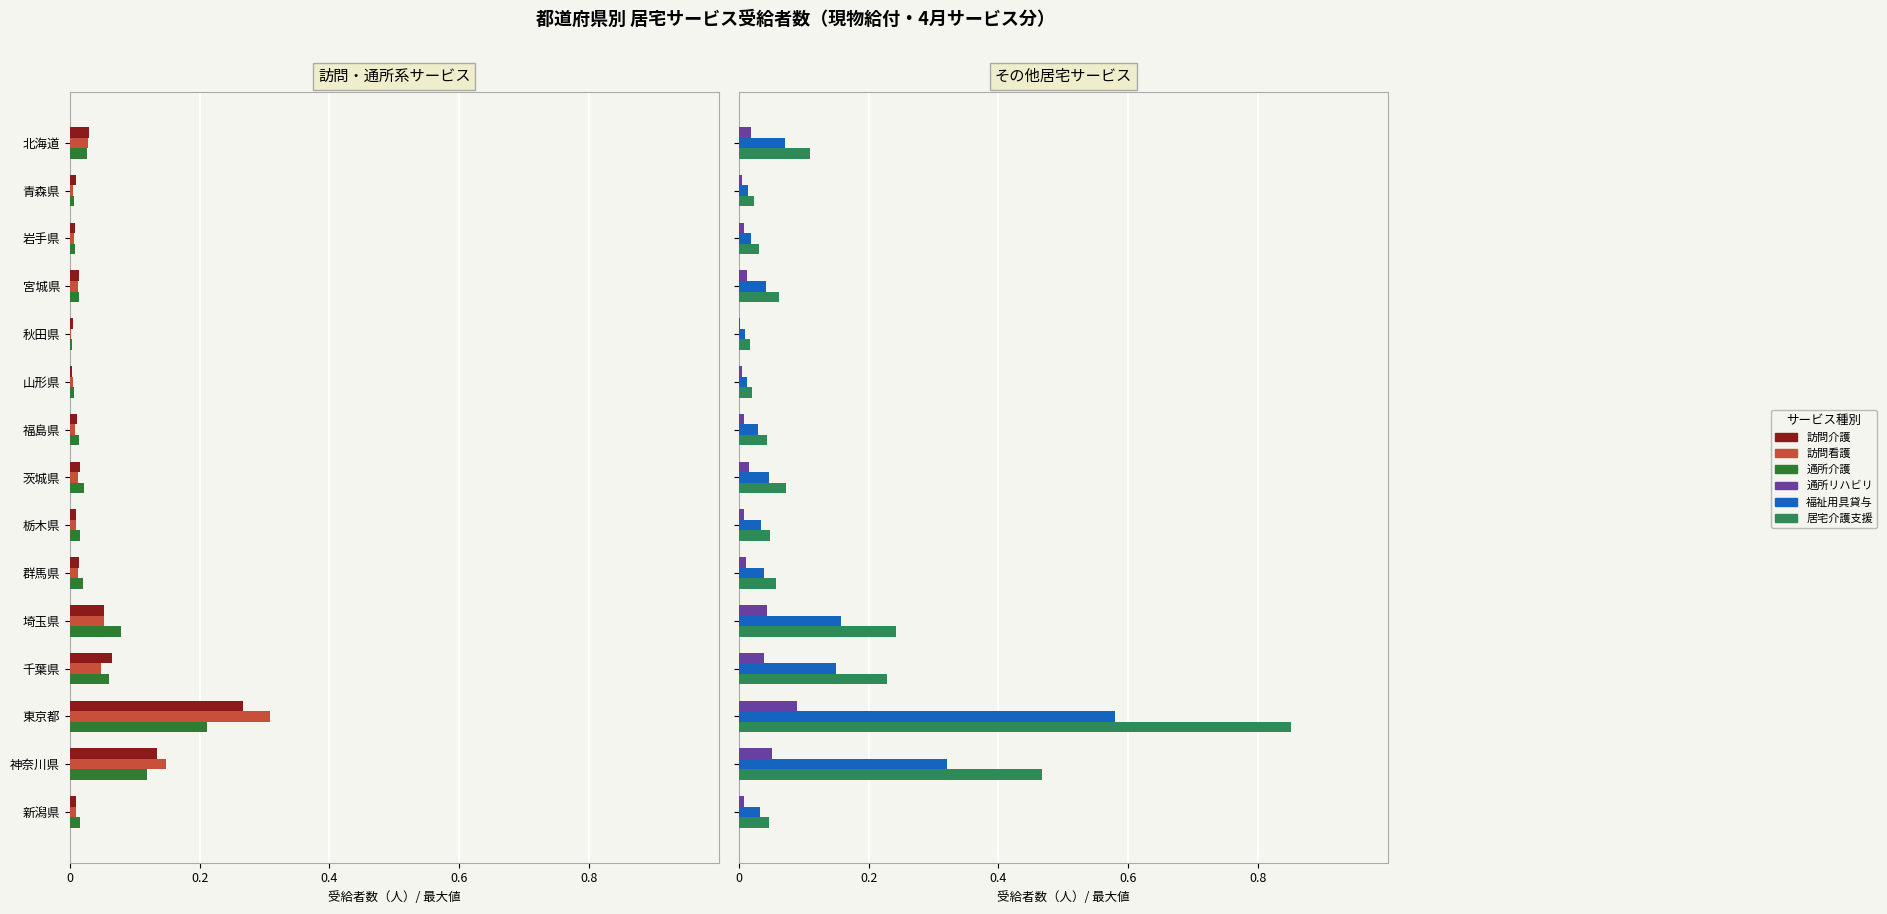

What are all the series names shown in the legend?

訪問介護, 訪問看護, 通所介護, 通所リハビリ, 福祉用具貸与, 居宅介護支援